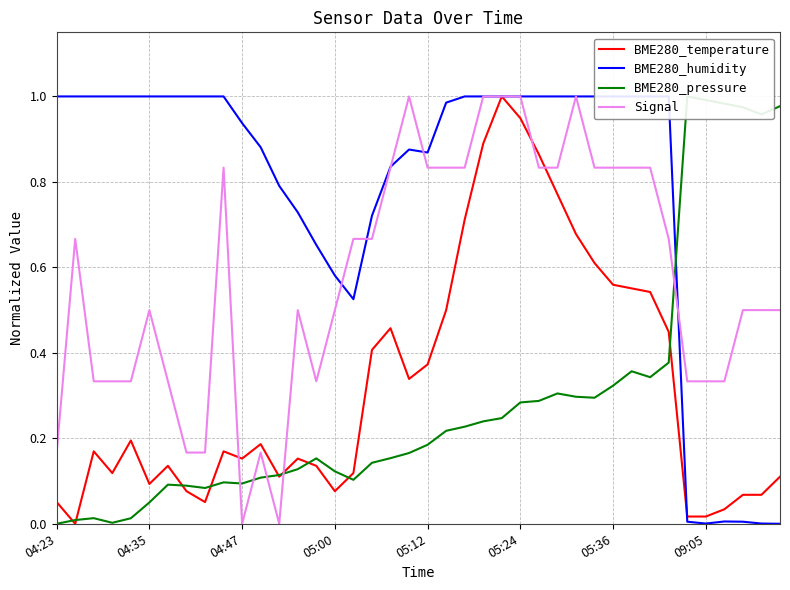

What is the value of the BME280_temperature point at the 21st from the left?

0.4